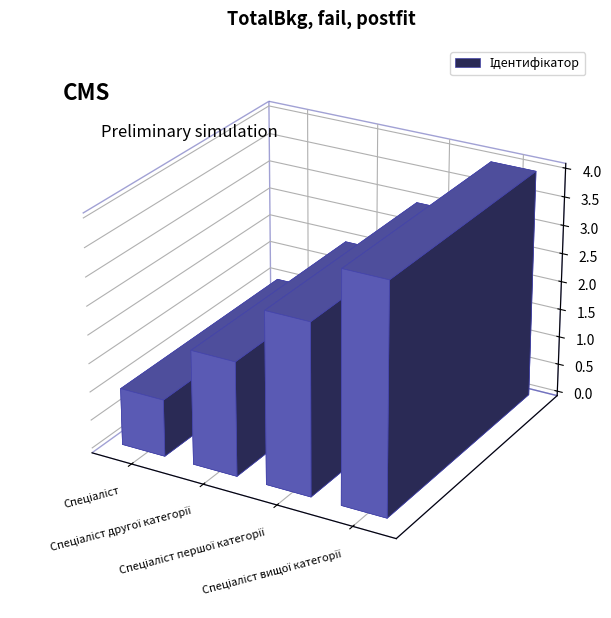

Reading left to right, extract all data points from this chart.

1	2	3	4